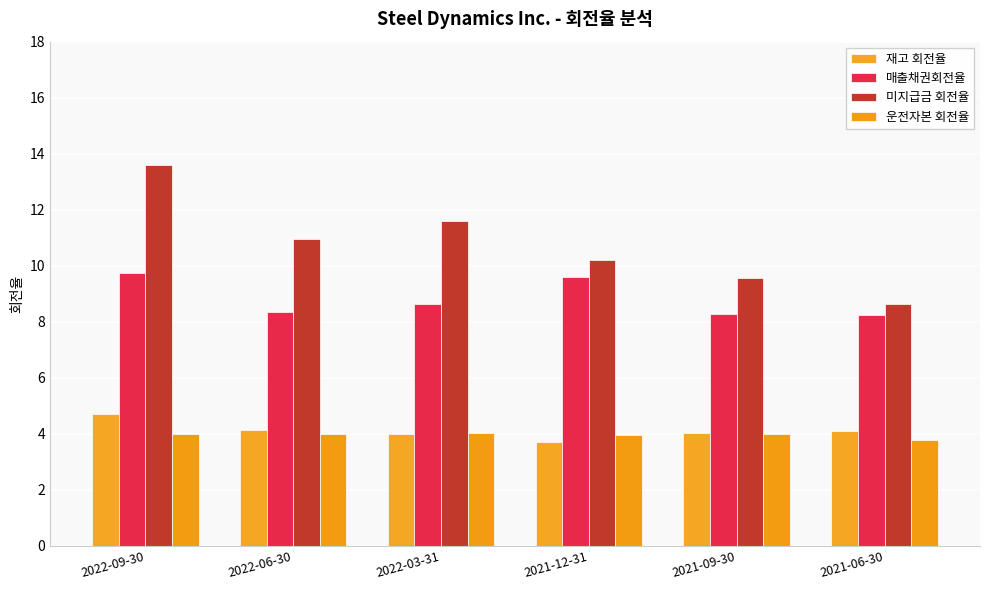

What is the value of the 재고 회전율 bar at the 4th from the left?

3.7